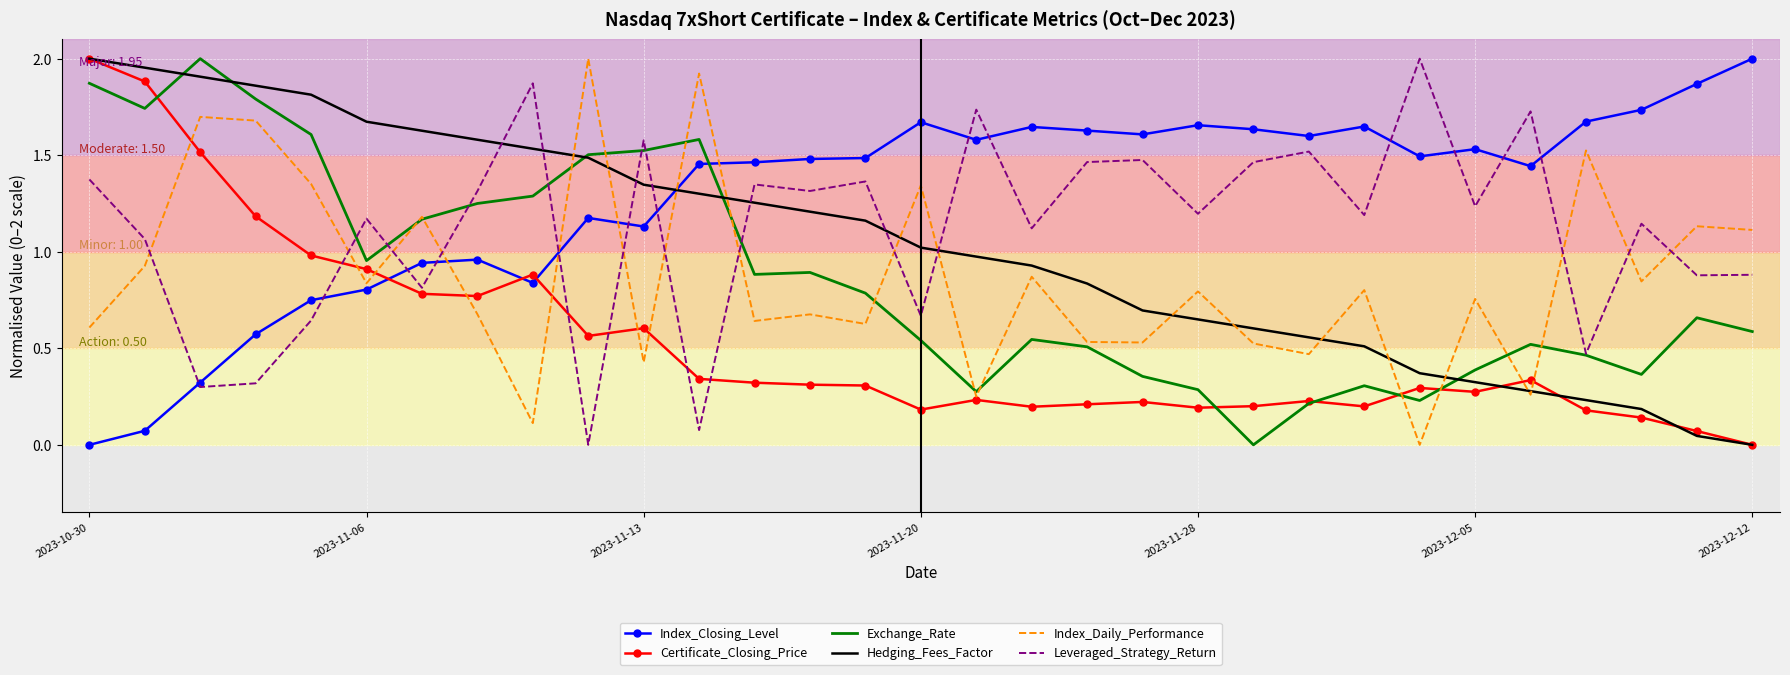

Which series has the largest total across all categories?

Index_Closing_Level